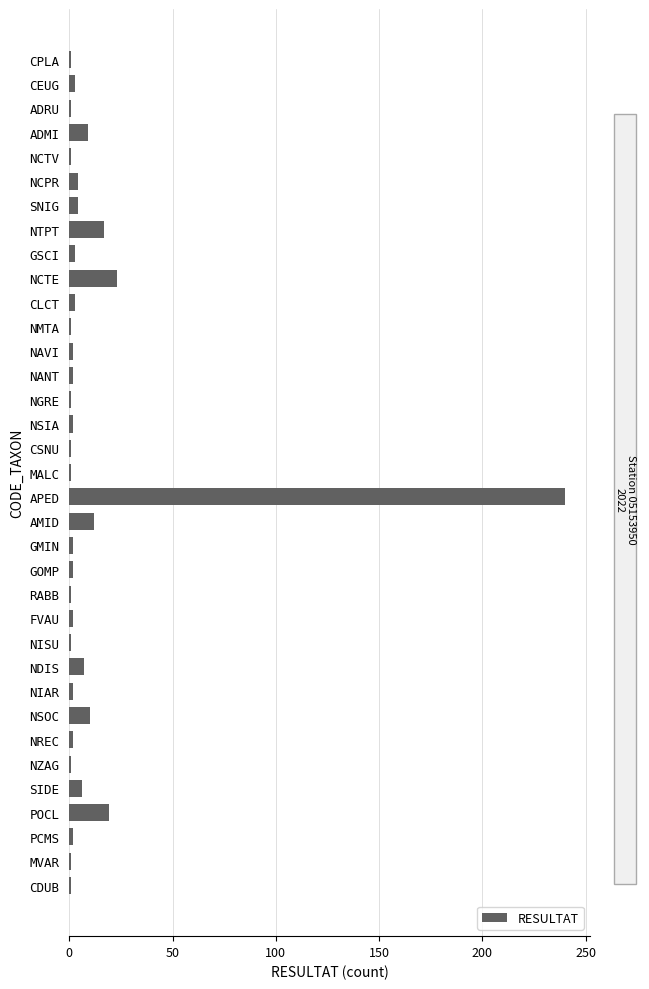

What is the maximum value shown in the chart?

240